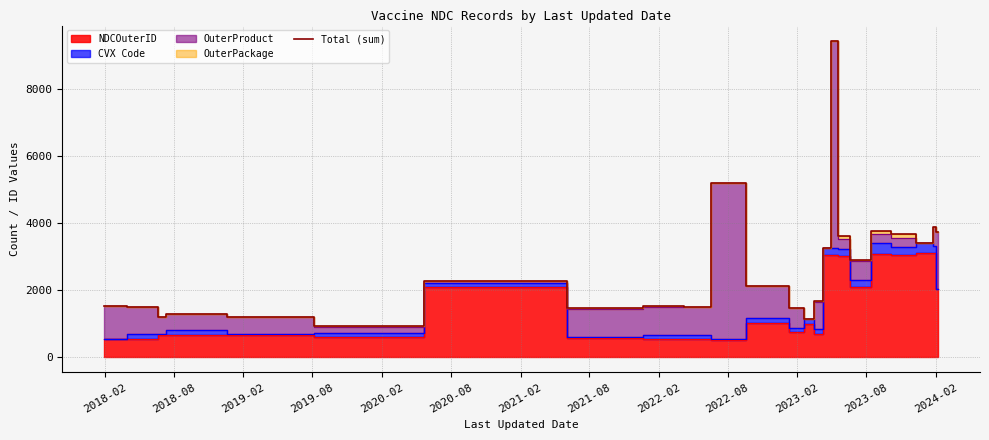

What is the difference between the maximum and minimum values?

8532